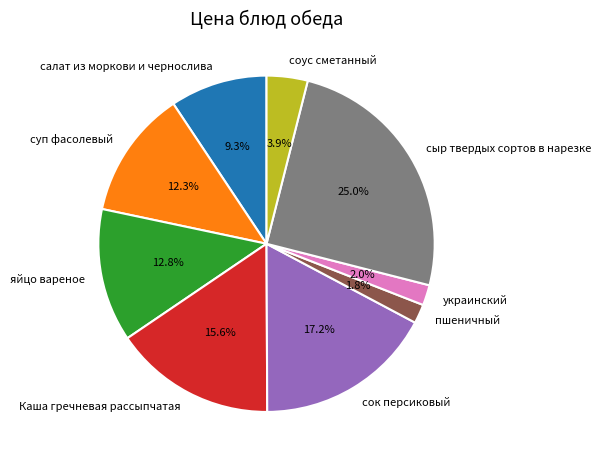

How much of the chart is everything except украинский?

98.0%